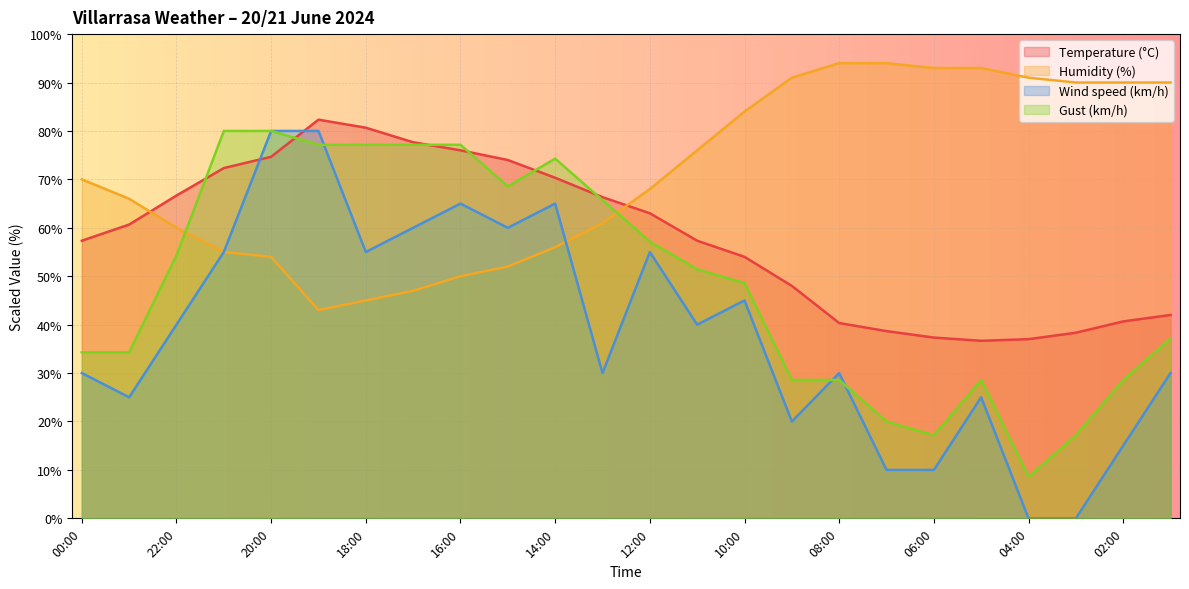

Where does the Gust (km/h) series first go above 51?

22:00